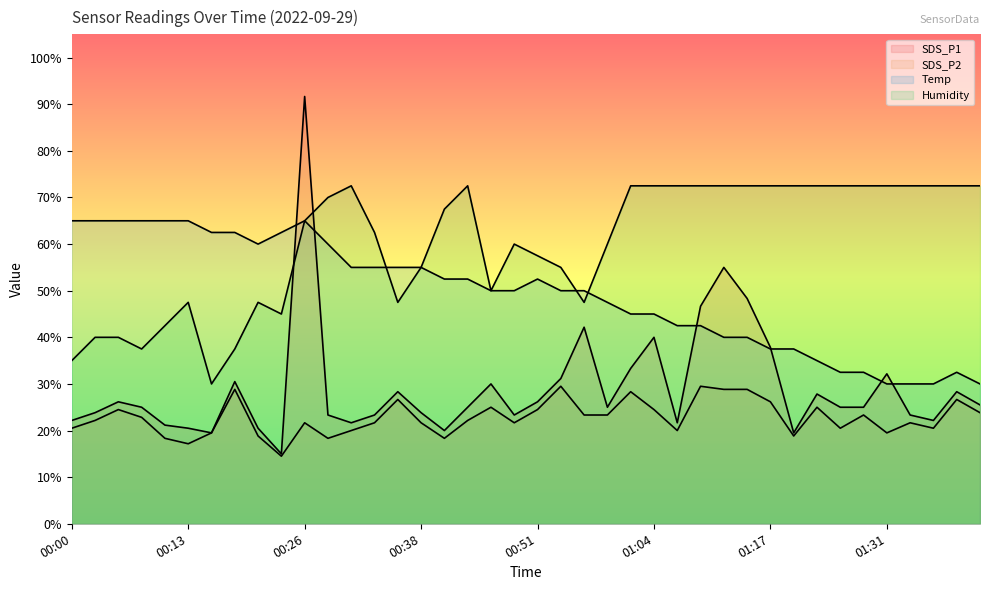

Which series has the largest total across all categories?

Humidity